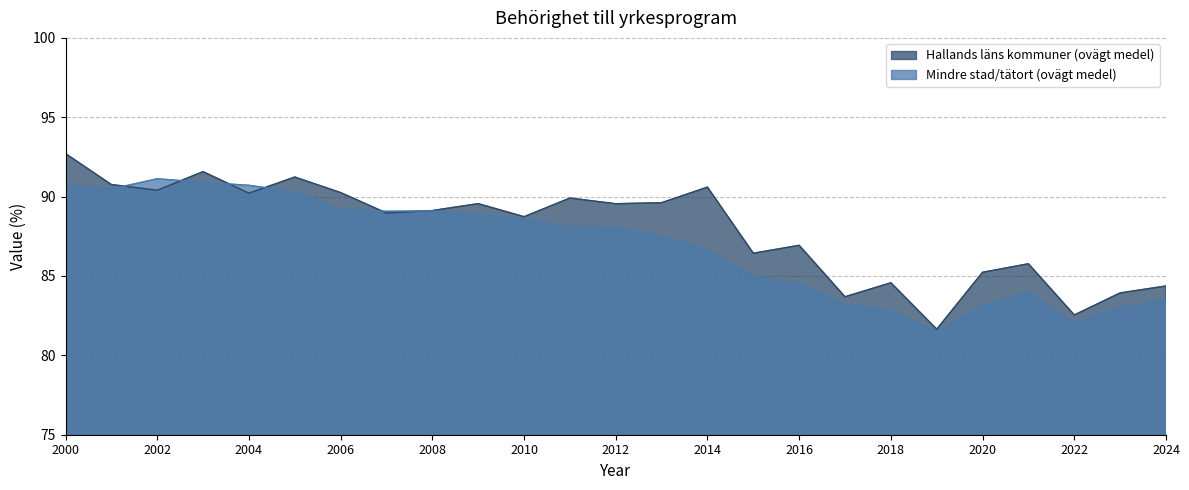

The value of Hallands läns kommuner (ovägt medel) at 2001 is 48.3. True or false?

False